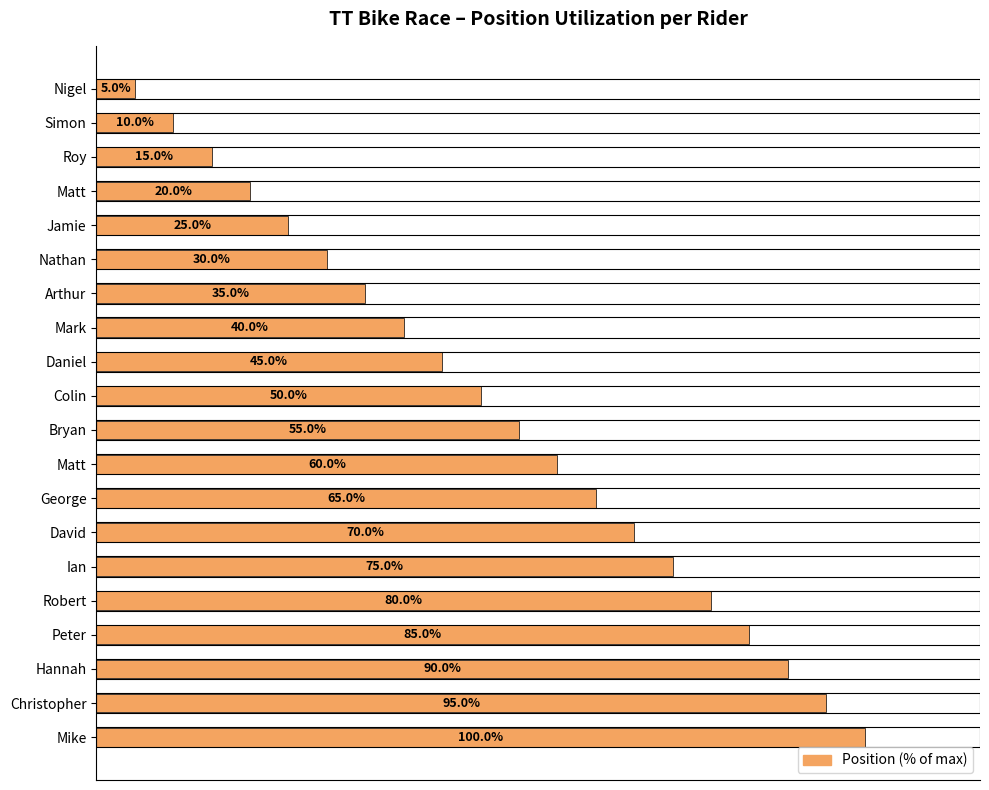

Does the chart contain any negative values?

No